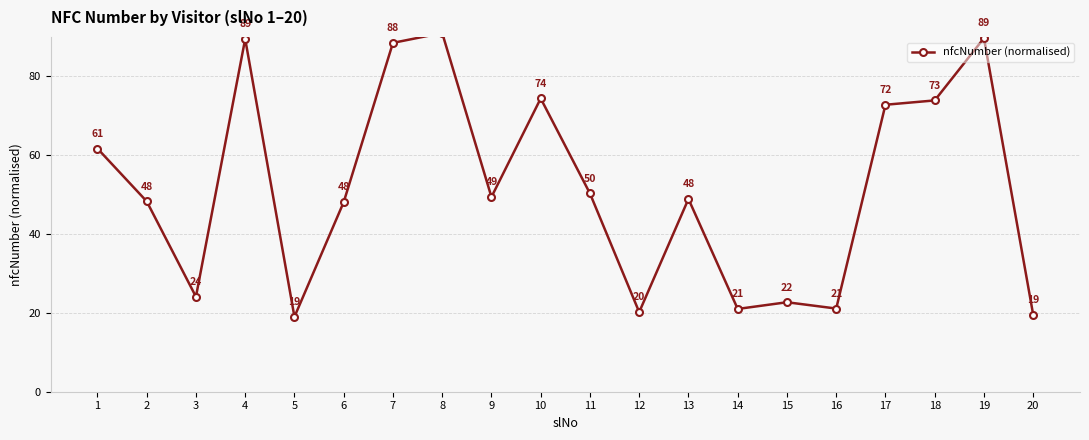

At which category does the chart reach its peak across all series?

8